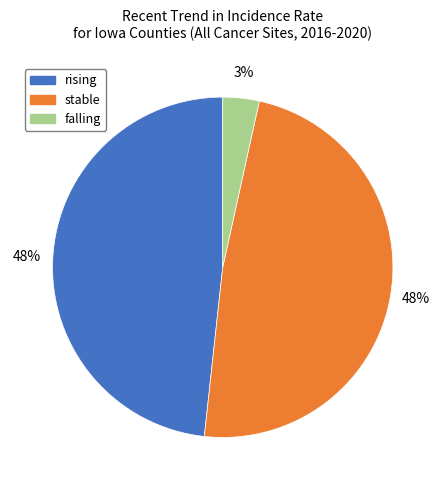

Is it true that falling is 15% of the pie?

False